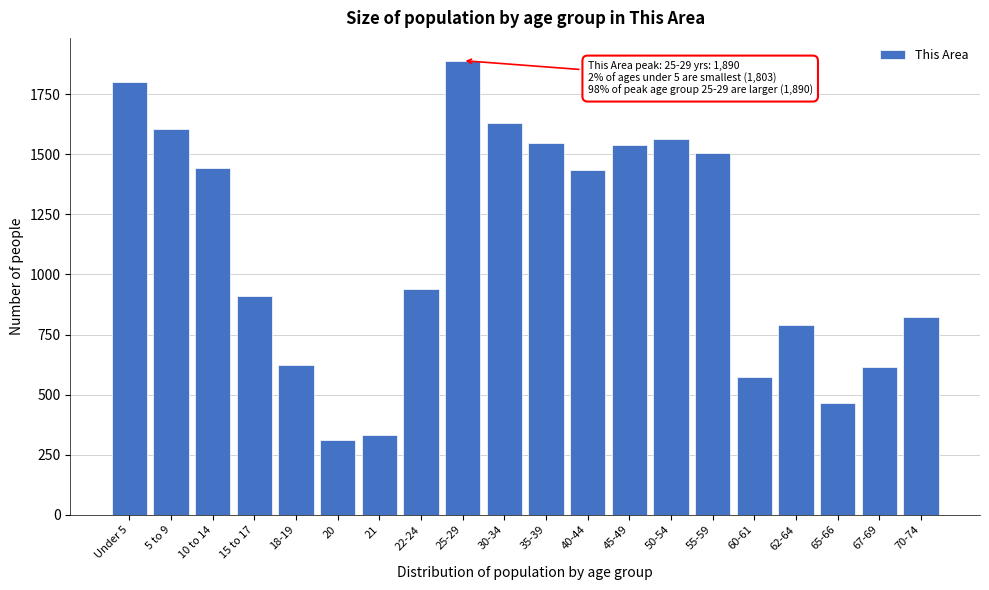

Reading left to right, extract all data points from this chart.

1803	1606	1442	912	622	312	332	938	1890	1632	1547	1434	1538	1565	1505	574	791	466	614	824